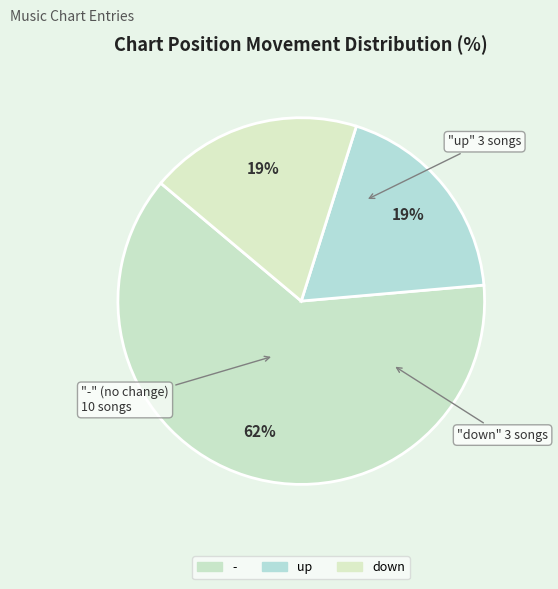

Is - the majority of the pie?

Yes